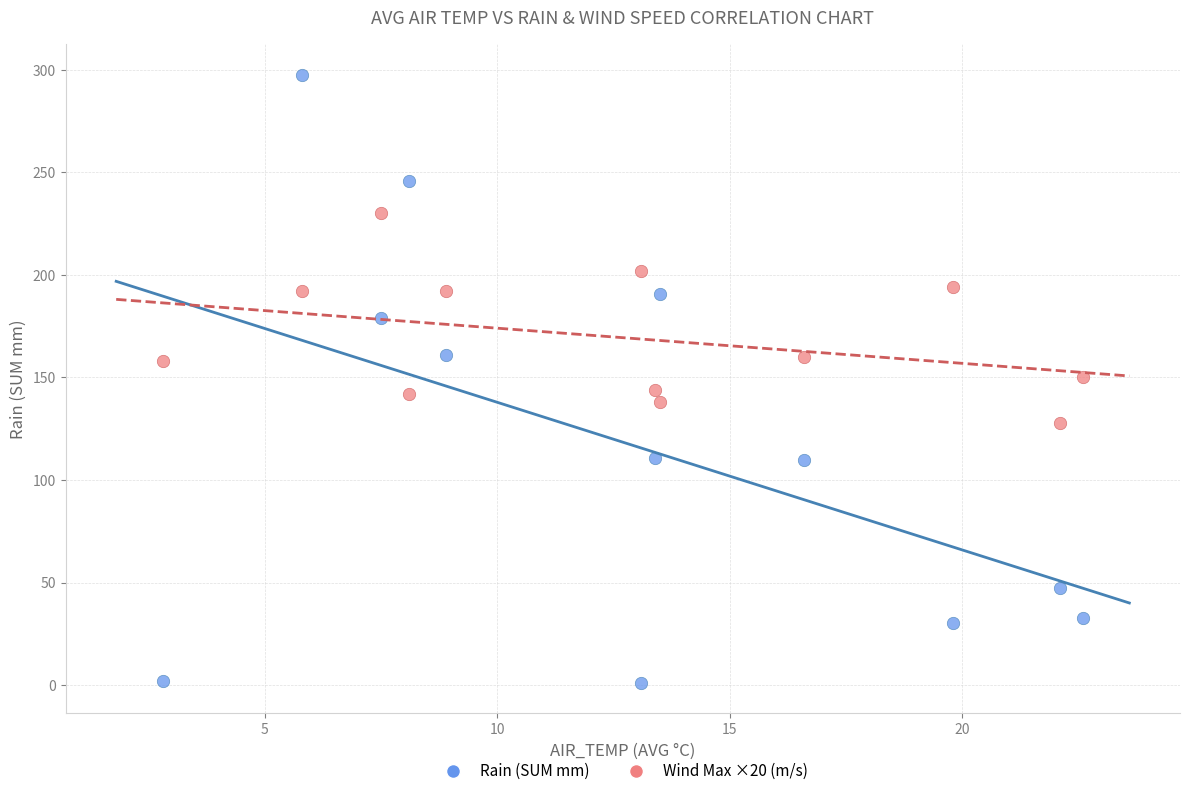

What is the X range (max minus min) for the scatter plot?

19.8